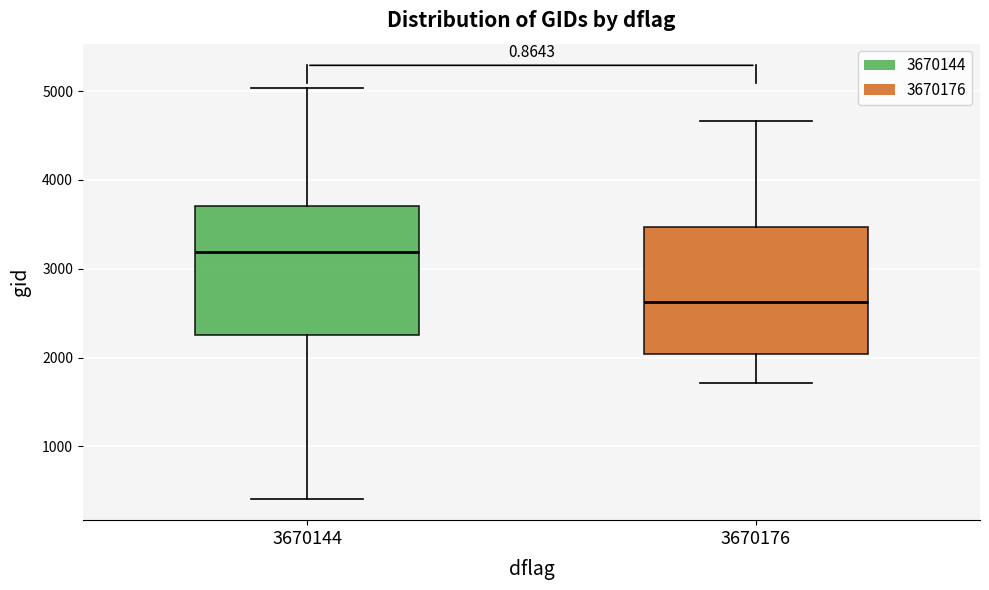

Which box's median line is the highest?

3670144